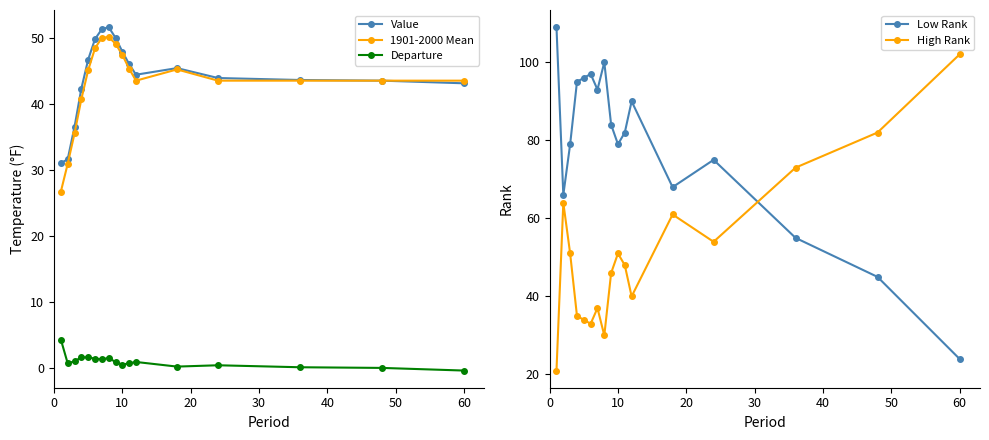

Count the number of data series in this chart.

5